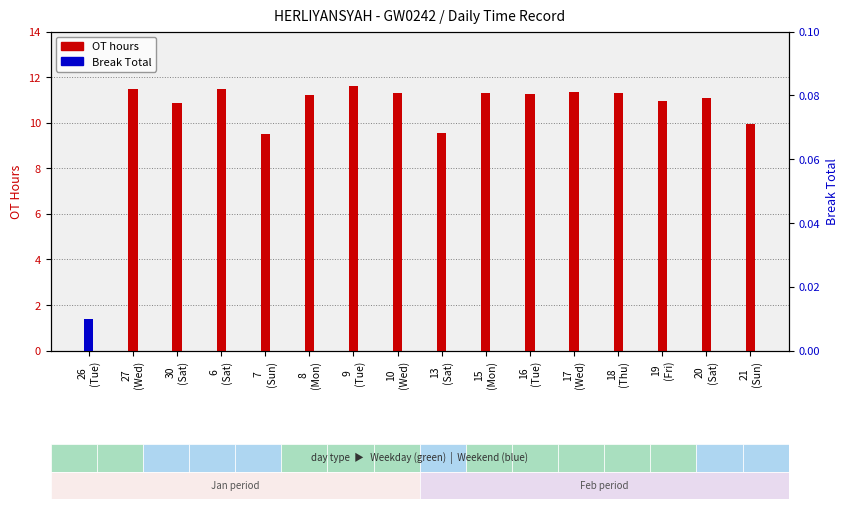

How many bars are there in total?

32